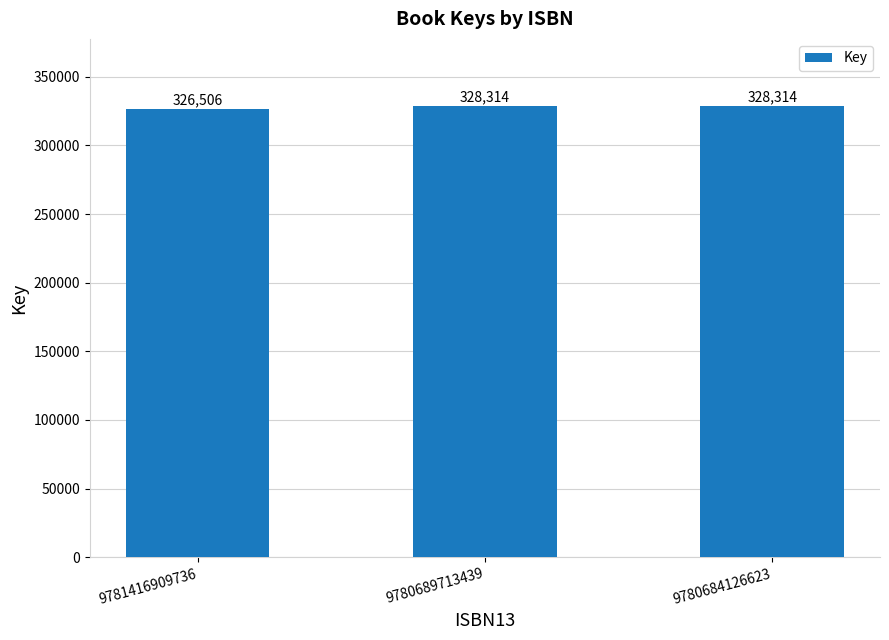

Count the values in the range 326506 to 328314.

3